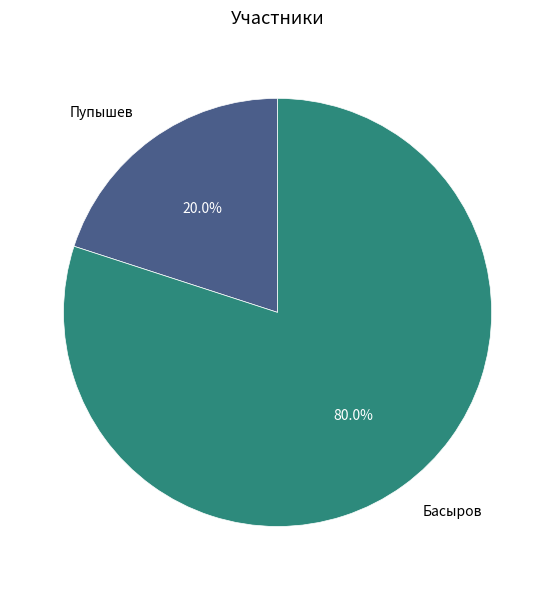

How many slices are in this pie chart?

2